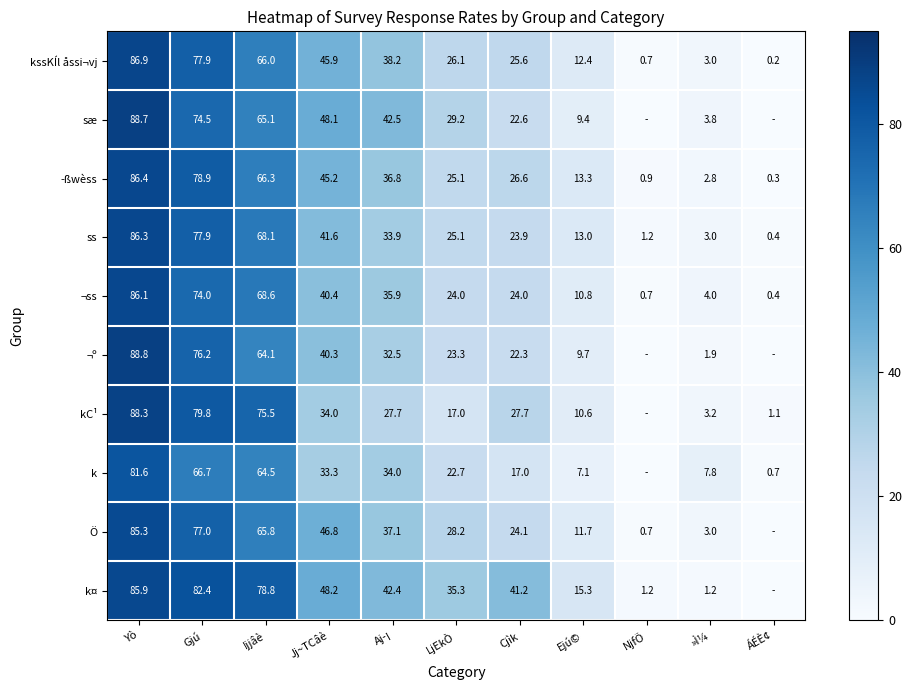

Between Jj~TCâè and »Ì¼, which is larger?

Jj~TCâè